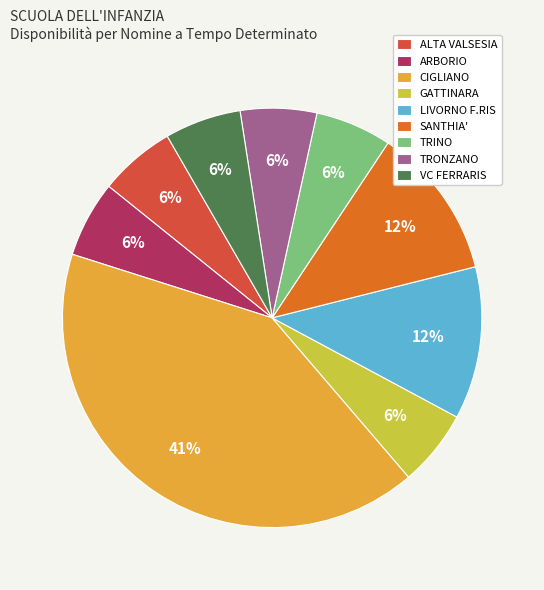

Which category has the biggest portion of the pie?

CIGLIANO